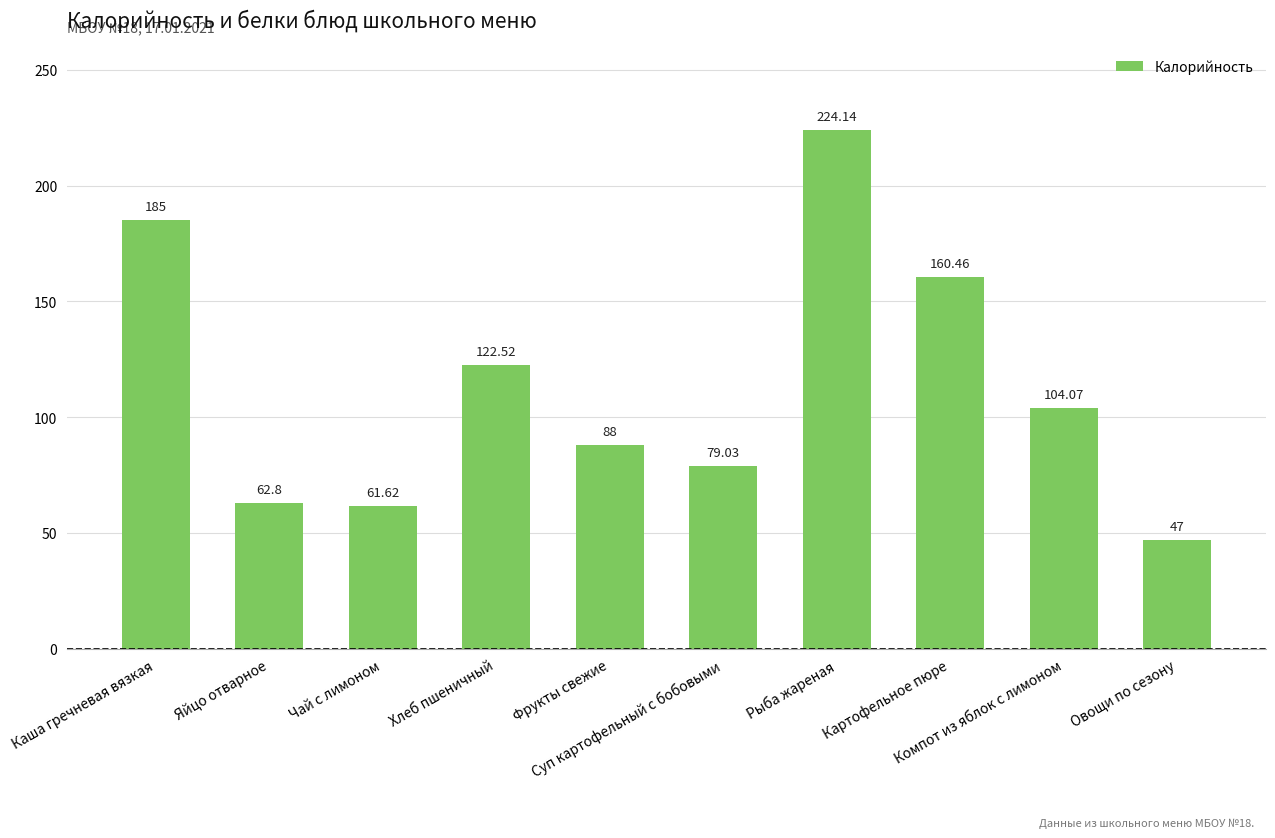

Reading left to right, transcribe all the data shown in this chart.

Каша гречневая вязкая=185.0	Яйцо отварное=62.8	Чай с лимоном=61.6	Хлеб пшеничный=122.5	Фрукты свежие=88.0	Суп картофельный с бобовыми=79.0	Рыба жареная=224.1	Картофельное пюре=160.5	Компот из яблок с лимоном=104.1	Овощи по сезону=47.0